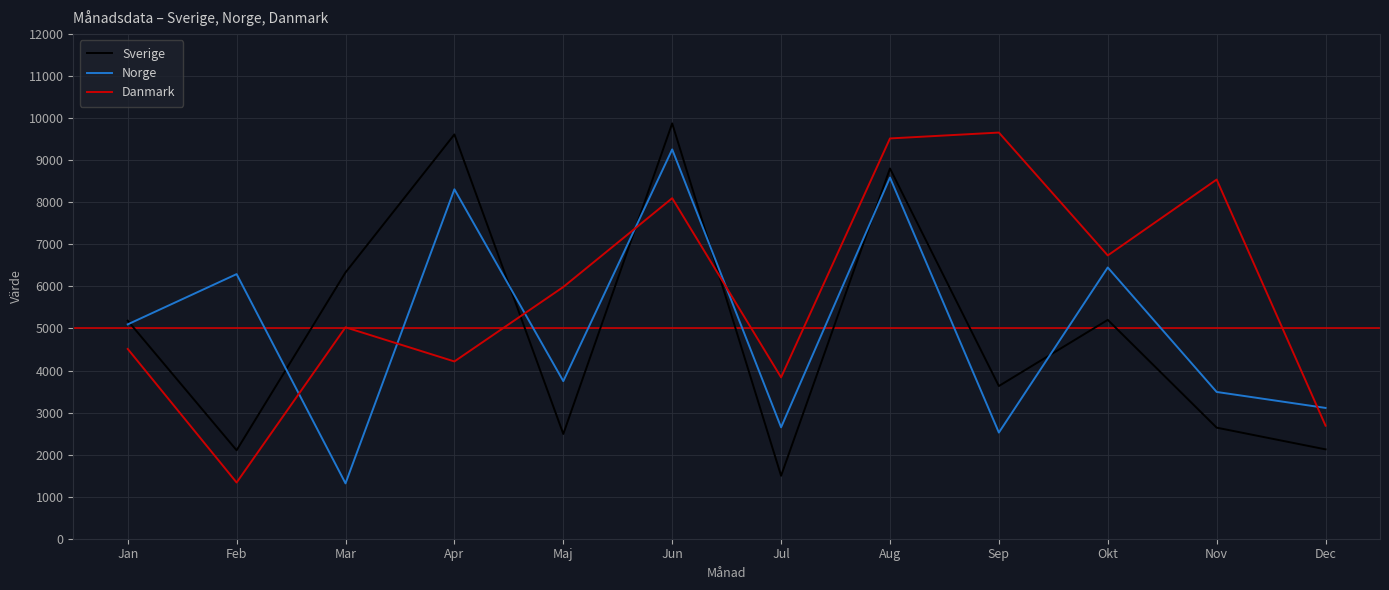

List the series in order of their peak value, highest first.

Sverige, Danmark, Norge